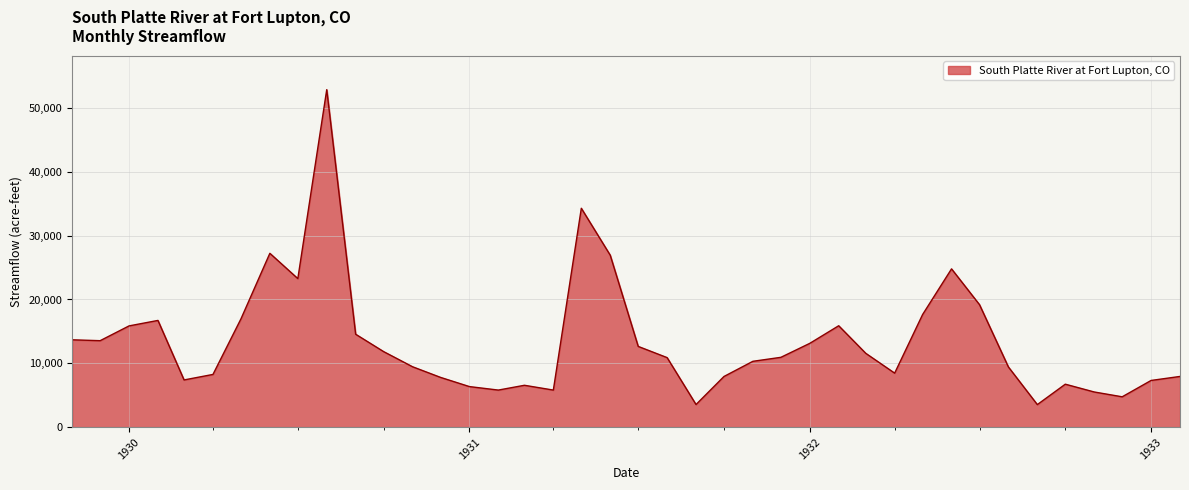

What is the average value?

13434.7